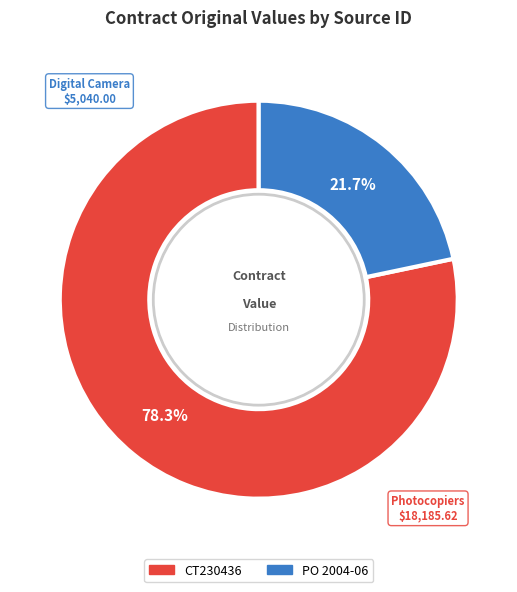

What is the ratio of the value at PO 2004-06 to the value at CT230436?

0.3